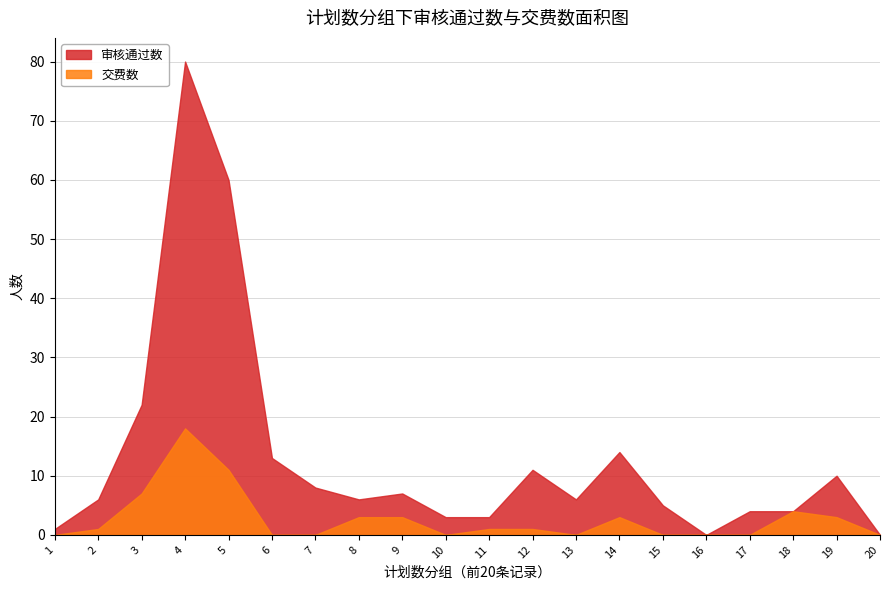

What is the total value across all series at 4?

98